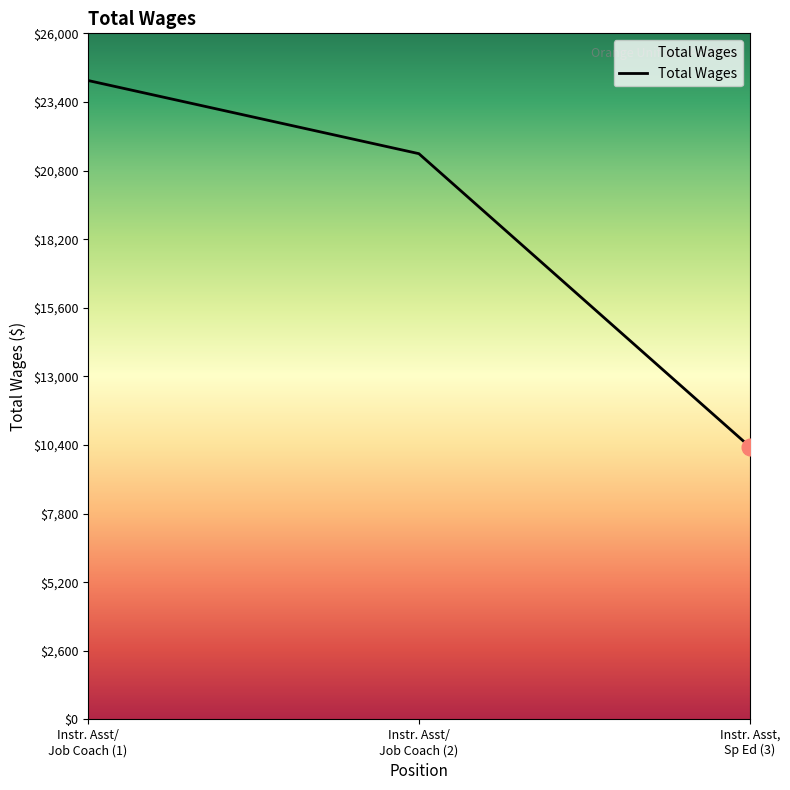

At which label is the value closest to 17274?

Instr. Asst/
Job Coach (2)